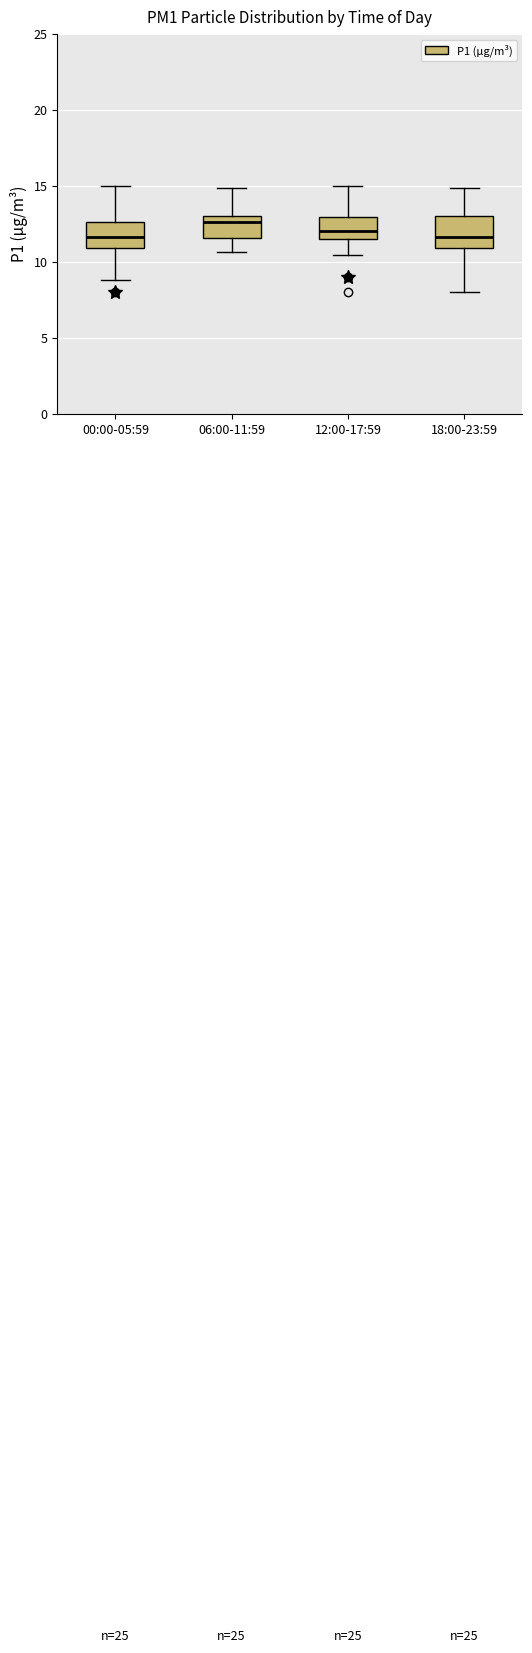

Reading left to right, transcribe this box plot: for each box, give where its median line is, the range the box spans, and where its two whiskers end, as read against the y-axis. The values are not printed on the chart, so give them approximately, as read against the axis.

00:00-05:59: median 11.5, box 11.0 to 12.5, whiskers 9.0 to 15.0
06:00-11:59: median 12.5, box 11.5 to 13.0, whiskers 10.5 to 15.0
12:00-17:59: median 12.0, box 11.5 to 13.0, whiskers 10.5 to 15.0
18:00-23:59: median 11.5, box 11.0 to 13.0, whiskers 8.0 to 15.0